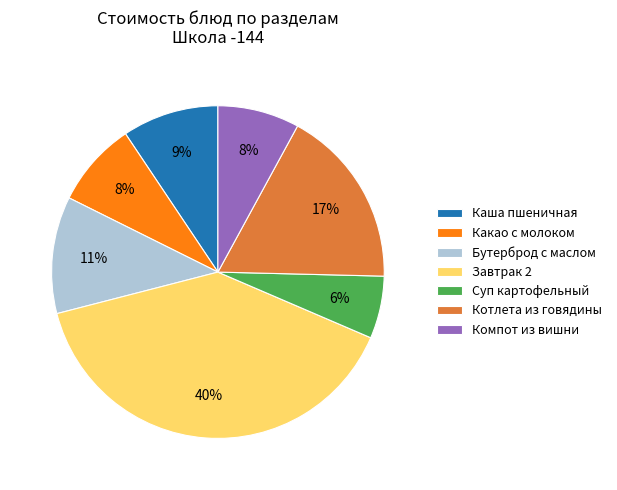

Count the number of slices in the pie.

7